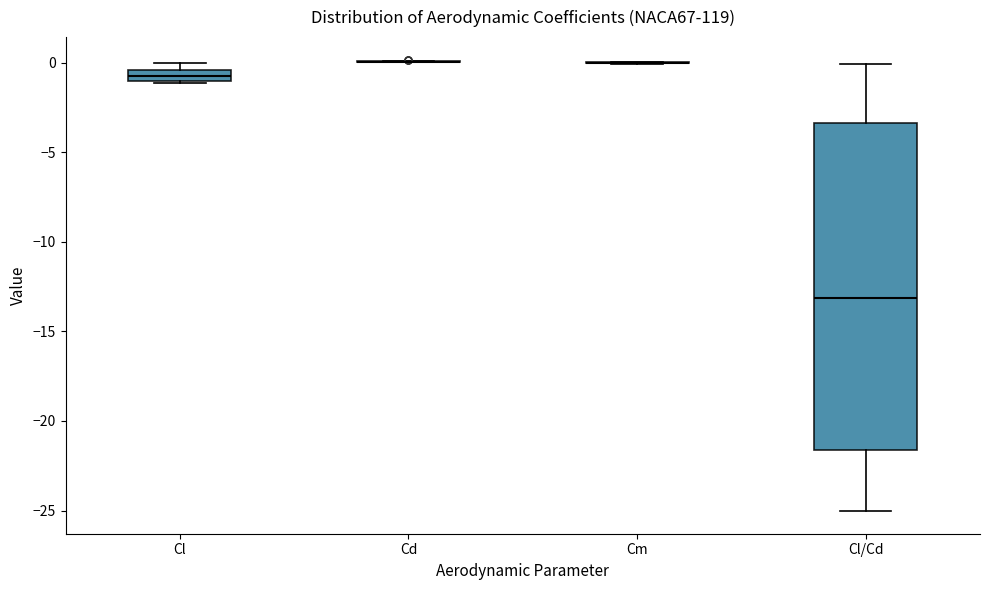

Comparing the boxes themselves (not the whiskers), which one is the tallest?

Cl/Cd